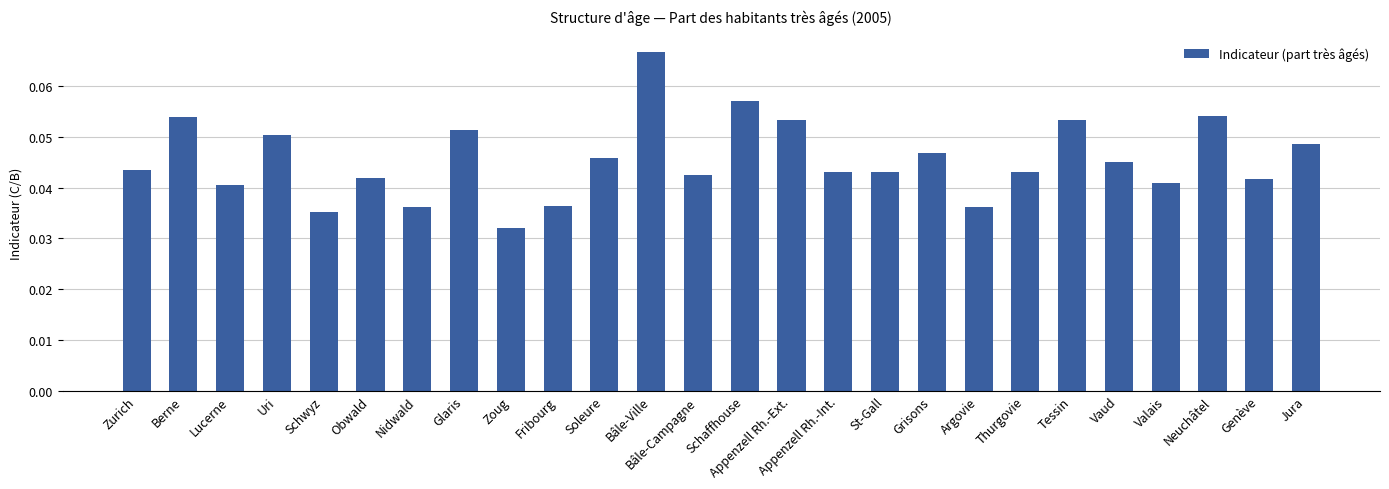

At which label is the value closest to 0?

Zoug